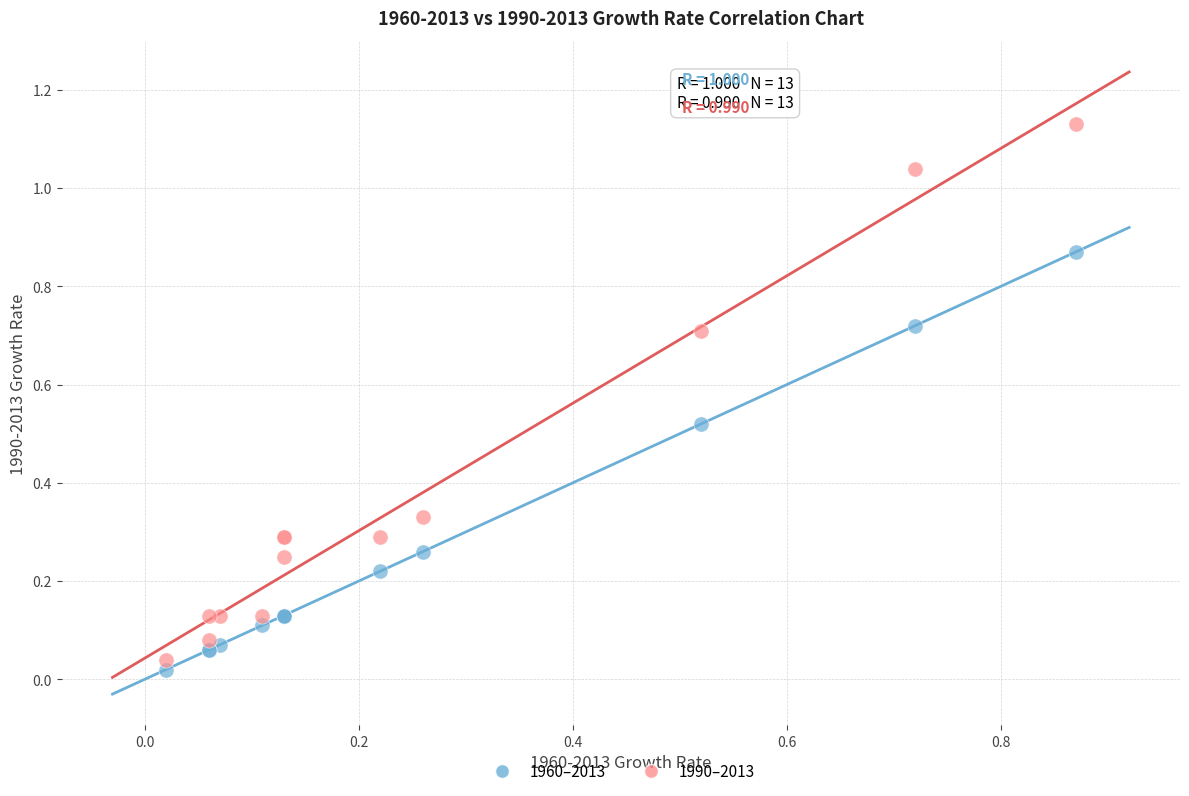

Which series contains the lowest Y value?

1960–2013